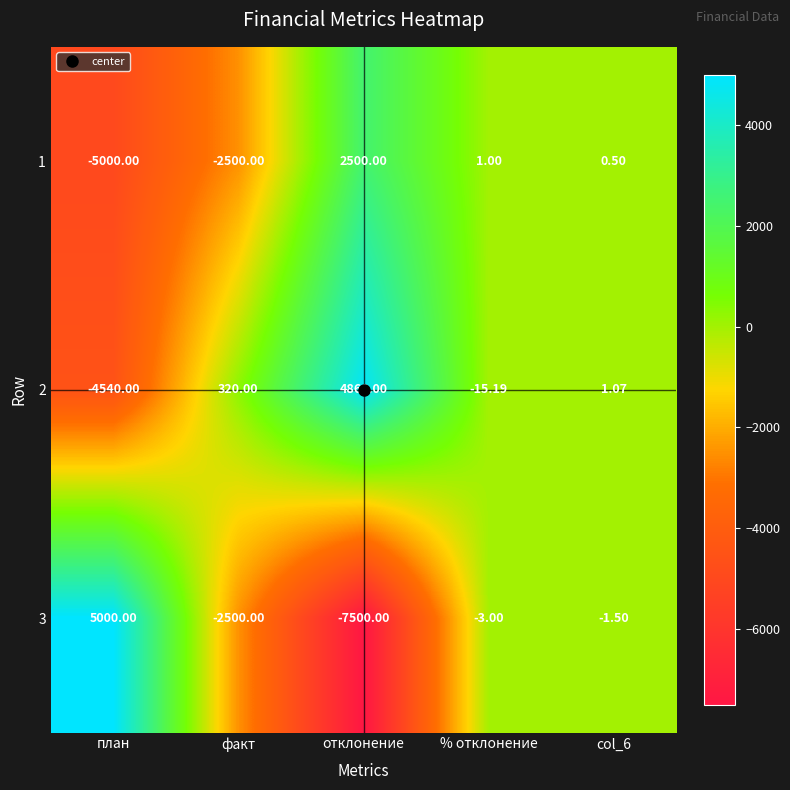

Is the value of 1 at план greater than the value of 2 at факт?

No